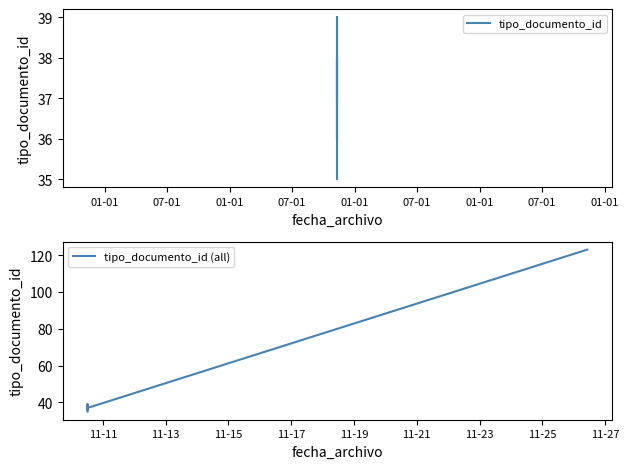

What is the label of the 4th point from the right?

2021-11-10 12:13:51